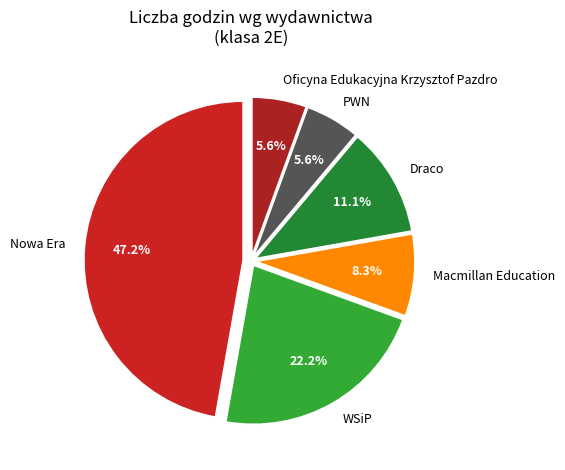

Does Macmillan Education account for over 50% of the chart?

No